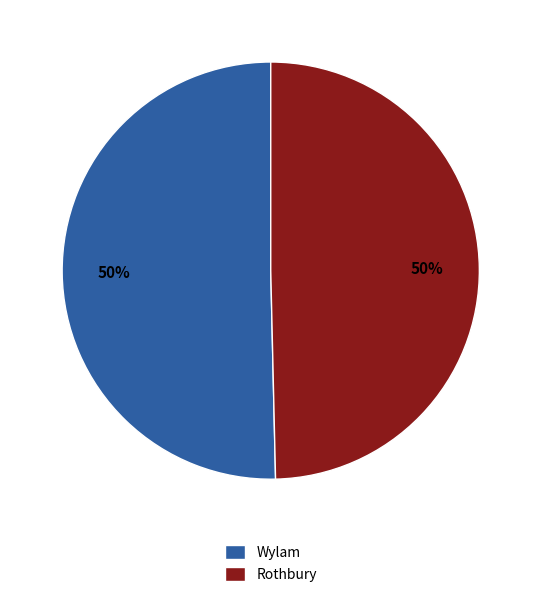

To the nearest percent, what is the combined percentage of Rothbury and Wylam?

100%